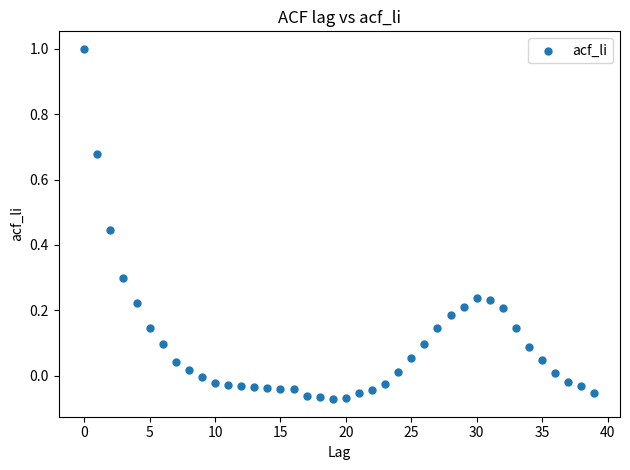

What is the range of Y values (max minus min)?

1.1